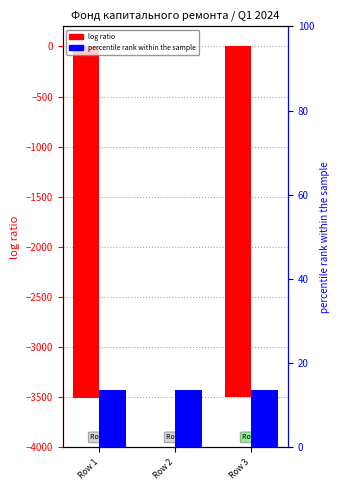

Count the percentile rank within the sample values in the range 13 to 14.

3